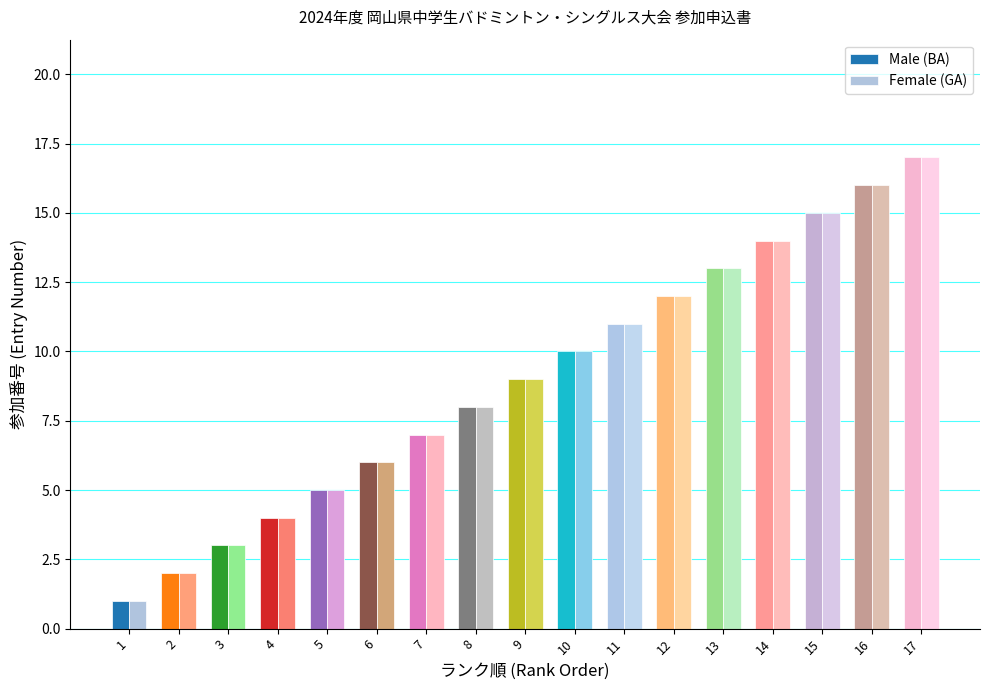

What is the sum of all Female (GA) values?

153